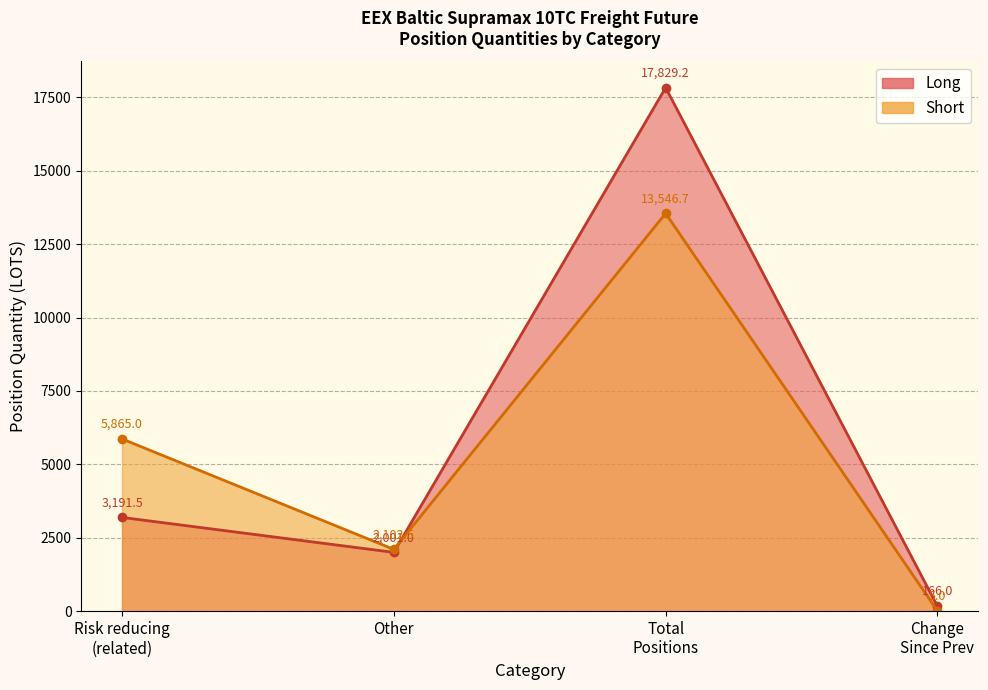

Which series has the widest spread of values?

Long